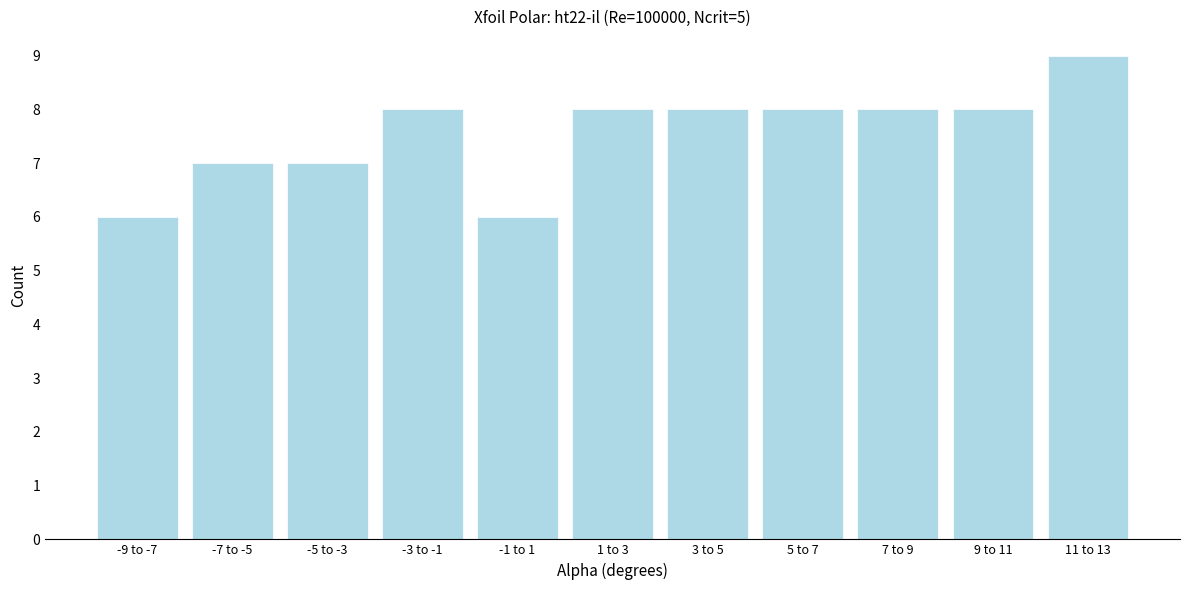

Reading left to right, transcribe all the data shown in this chart.

6	7	7	8	6	8	8	8	8	8	9